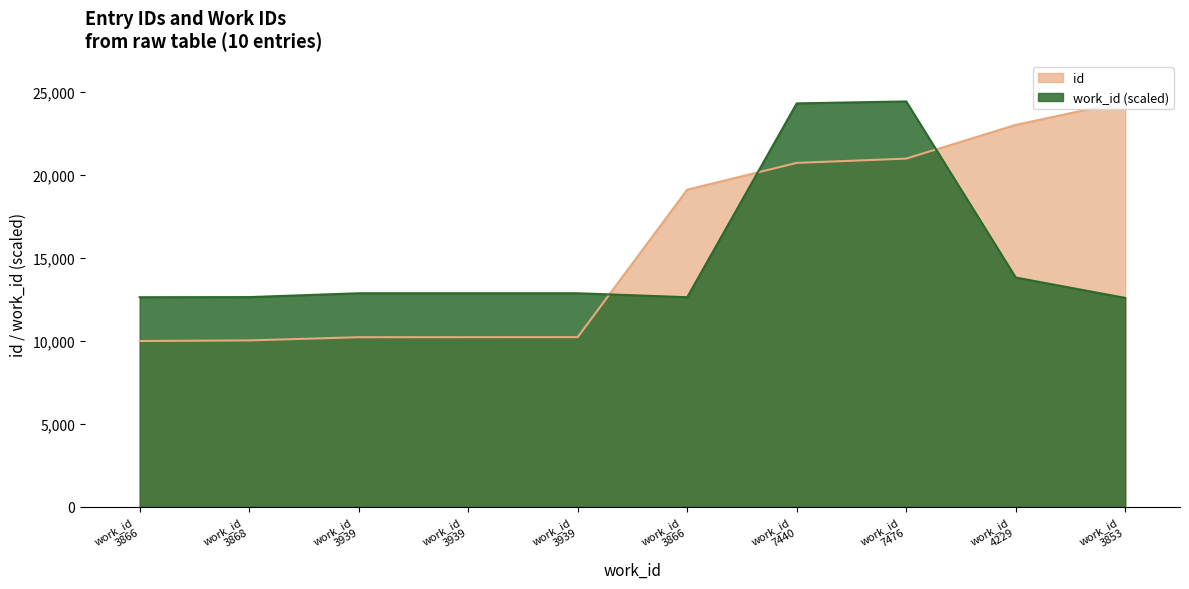

What is the approximate value at work_id 3939?

10215